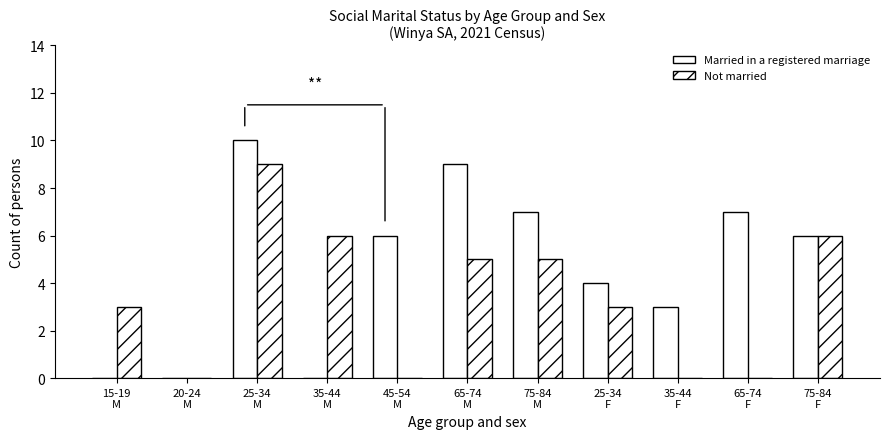

Reading right to left, transcribe all the data shown in this chart.

Married in a registered marriage: 6	7	3	4	7	9	6	0	10	0	0
Not married: 6	0	0	3	5	5	0	6	9	0	3